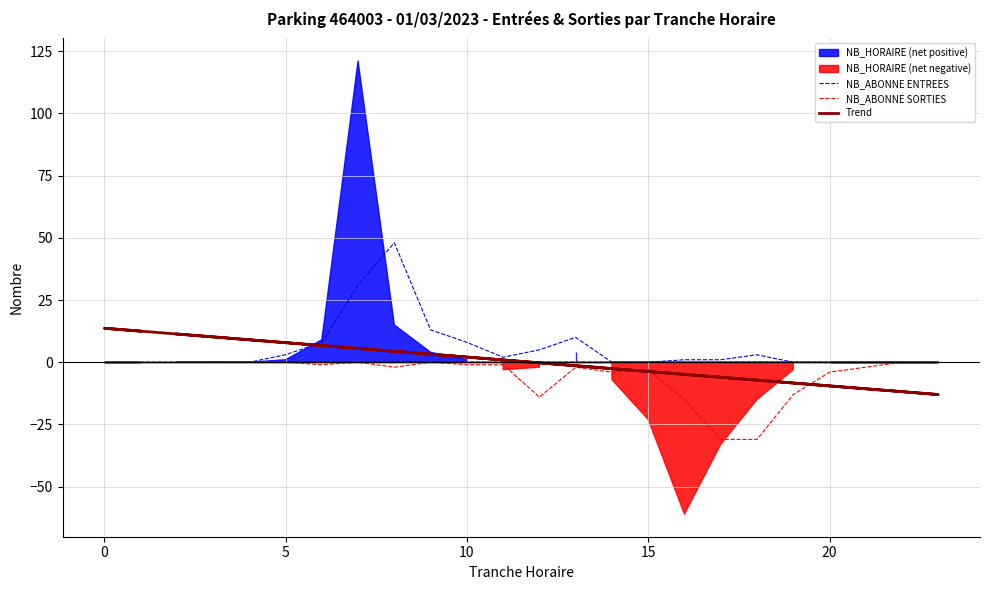

At how many categories does at least one series exceed 14?

2